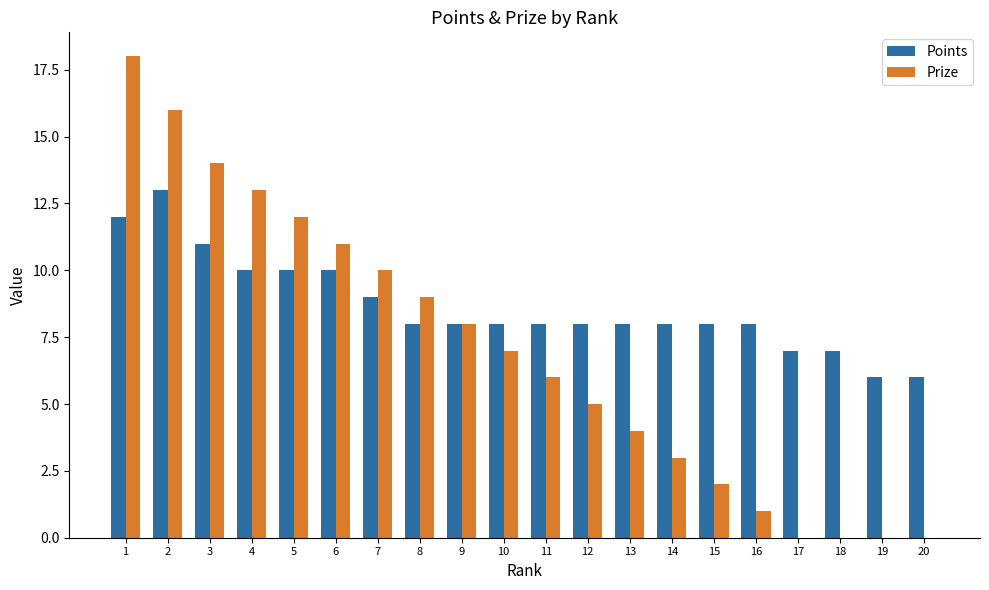

True or false: Prize has a value of 3 at 15.

False